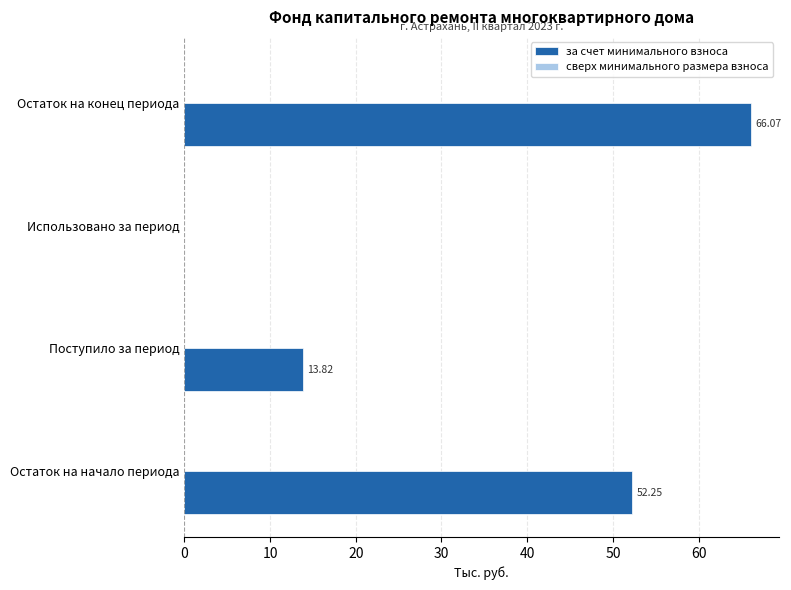

How many positive values are there?

3